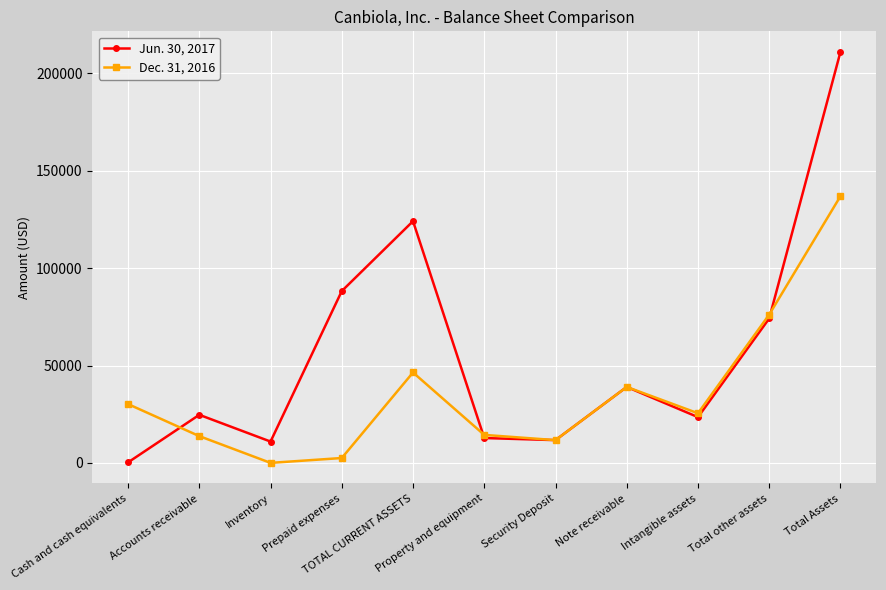

Does the chart display data point markers on the line(s)?

Yes